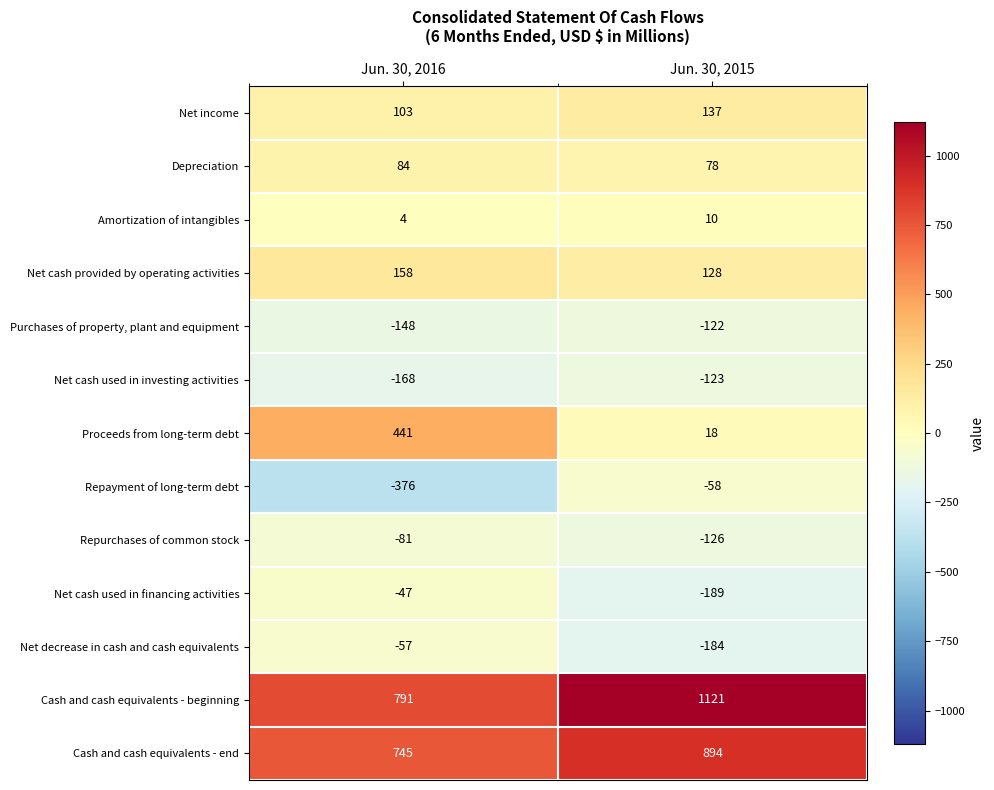

At which label is Net decrease in cash and cash equivalents closest to -120?

Jun. 30, 2016